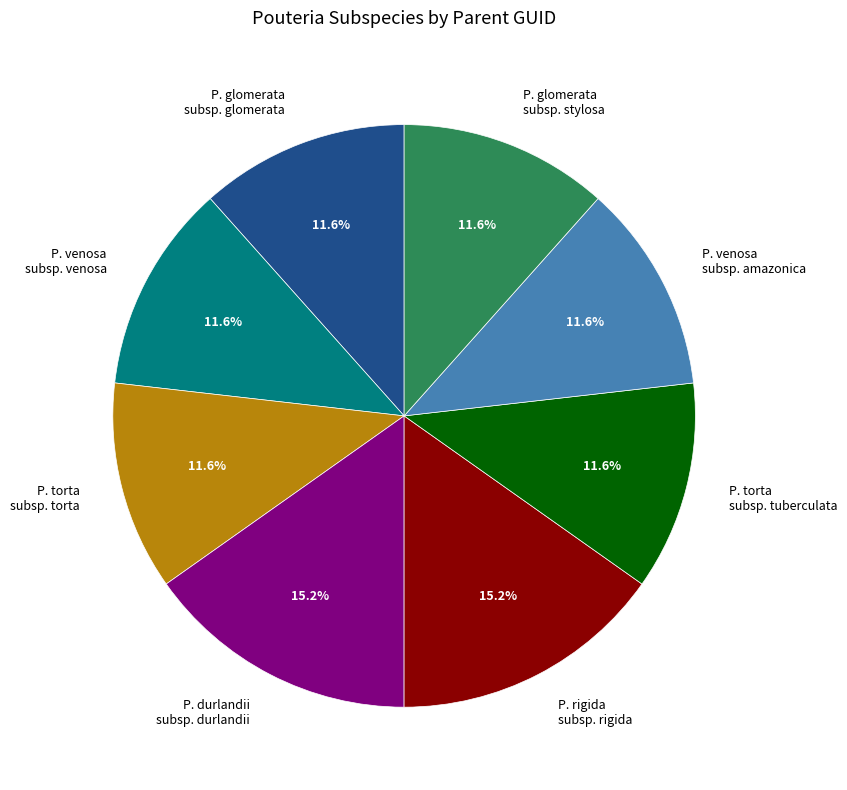

How many segments does this pie chart have?

8